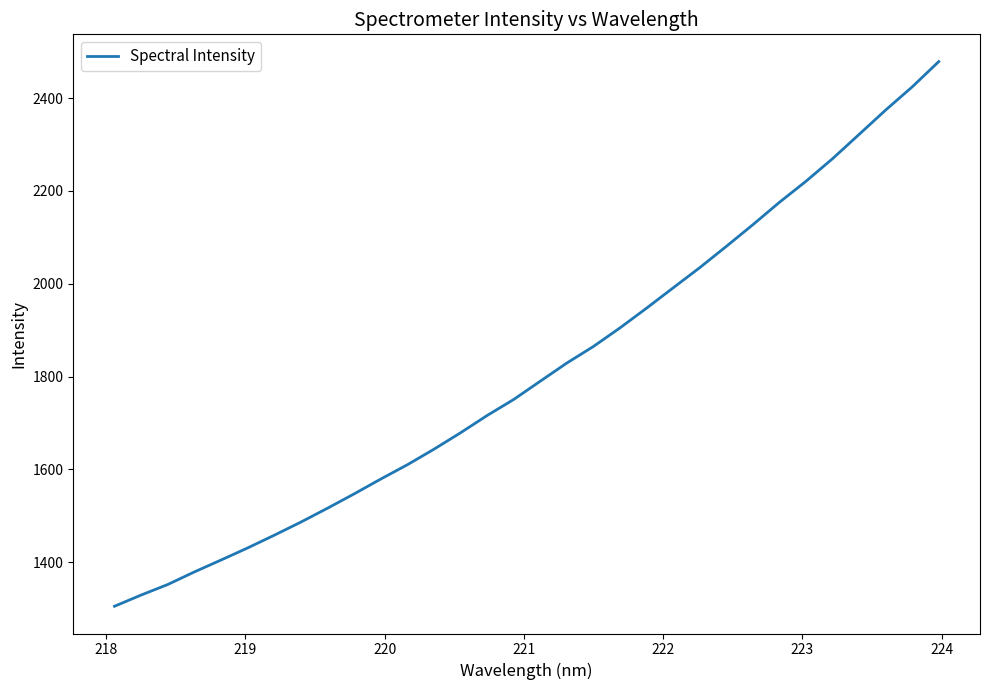

What is the greatest value displayed?

2478.7